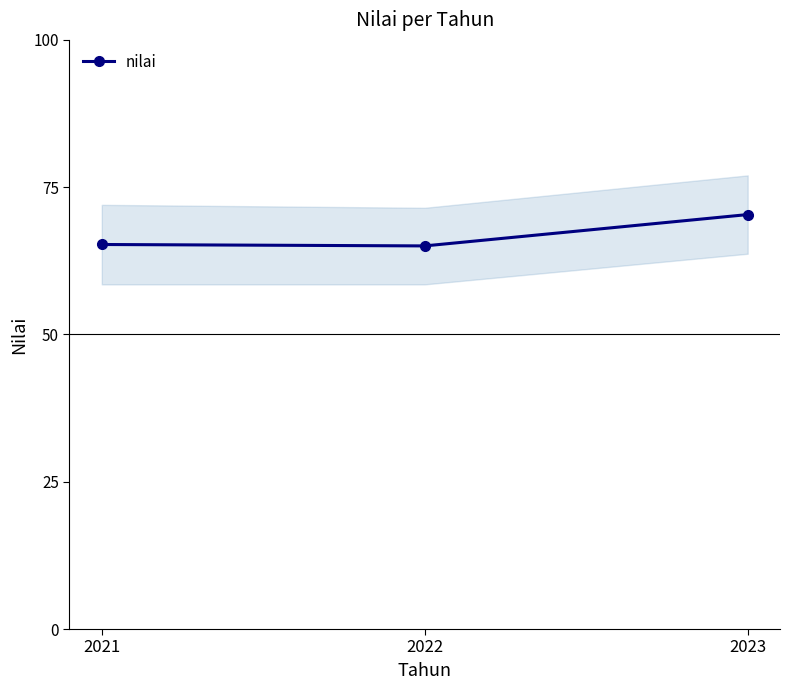

Is this an area chart (filled region under the line)?

No